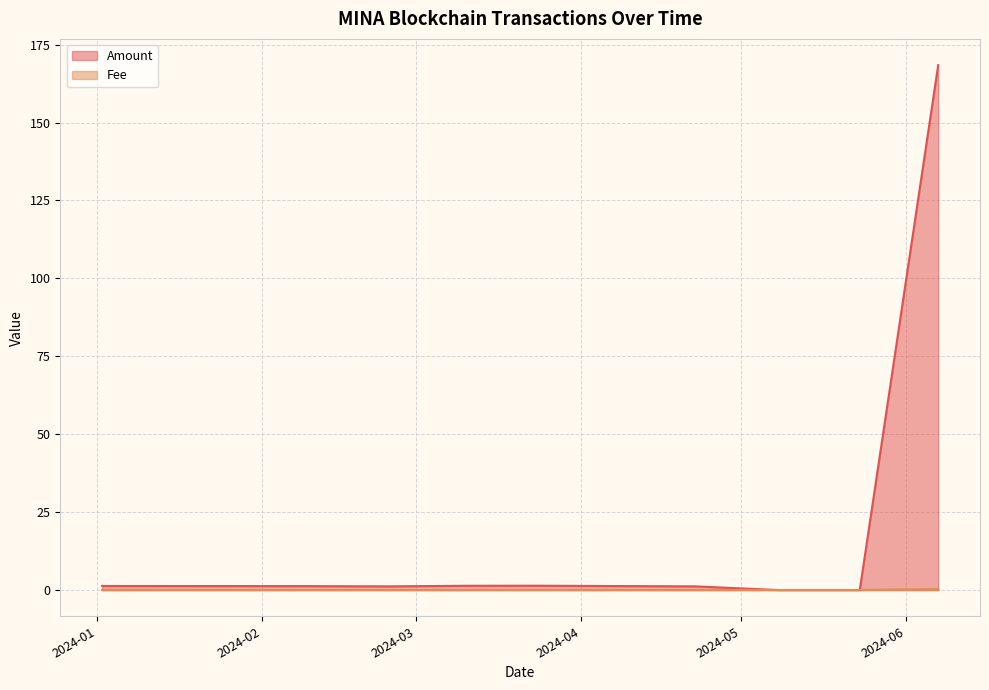

Where does the Amount series first go above 1?

2024-01-01 22:27